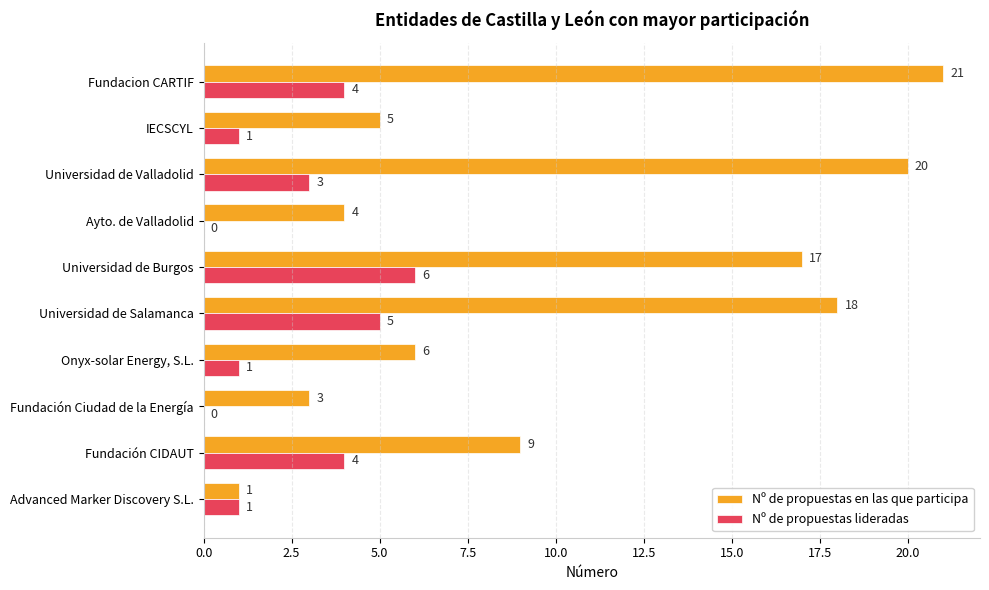

What value does the Nº de propuestas en las que participa series have at IECSCYL?

5